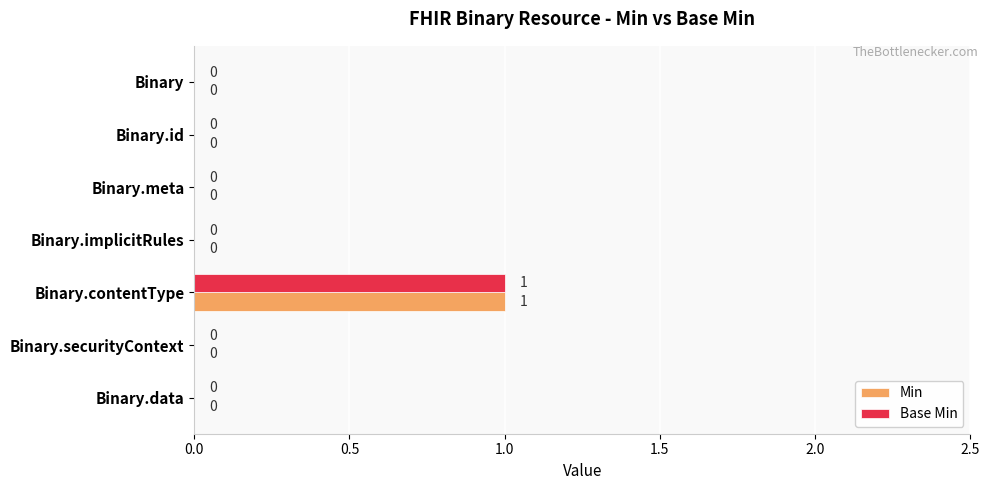

Is it true that Base Min equals 0 at Binary.id?

True